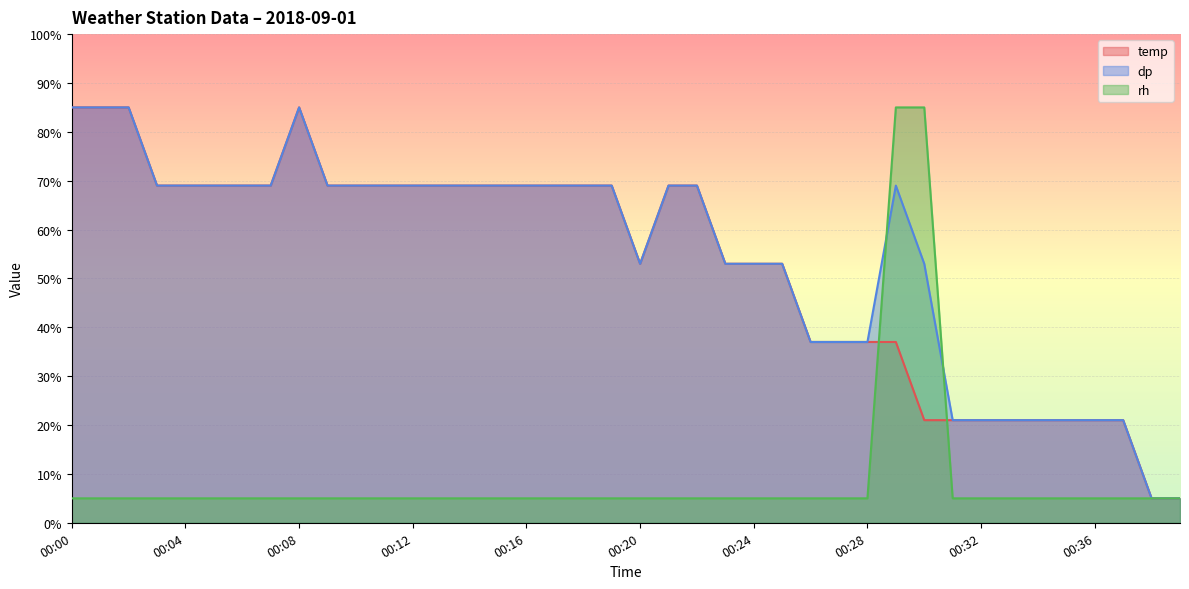

True or false: dp and rh intersect in this chart.

True